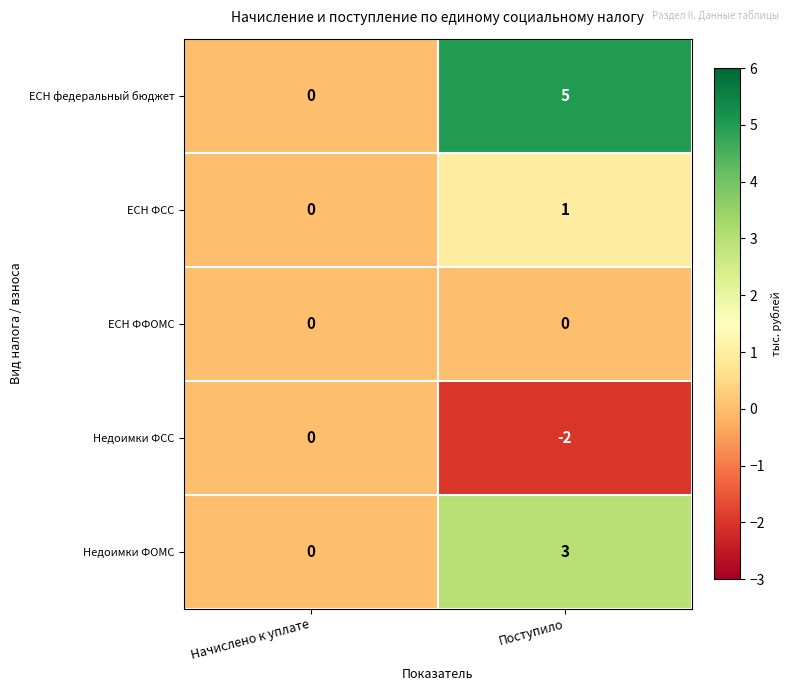

The value of Недоимки ФОМС at Начислено к уплате is 2. True or false?

False